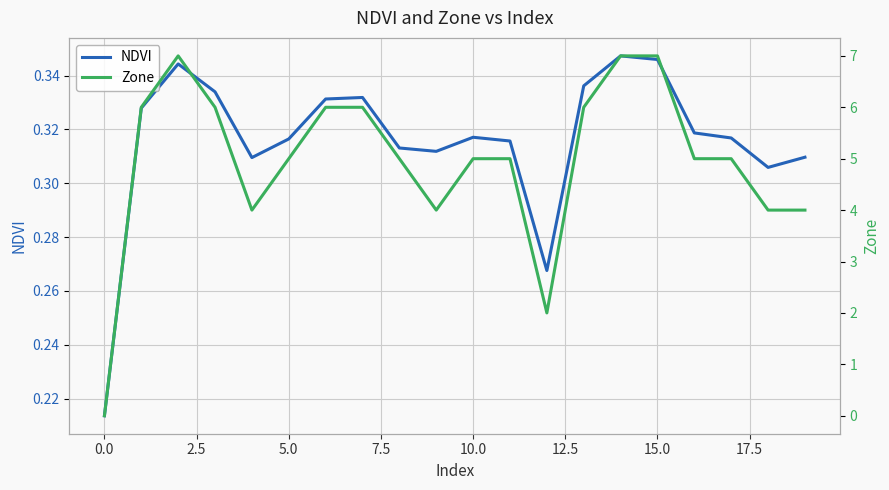

How many lines are shown in the chart?

2